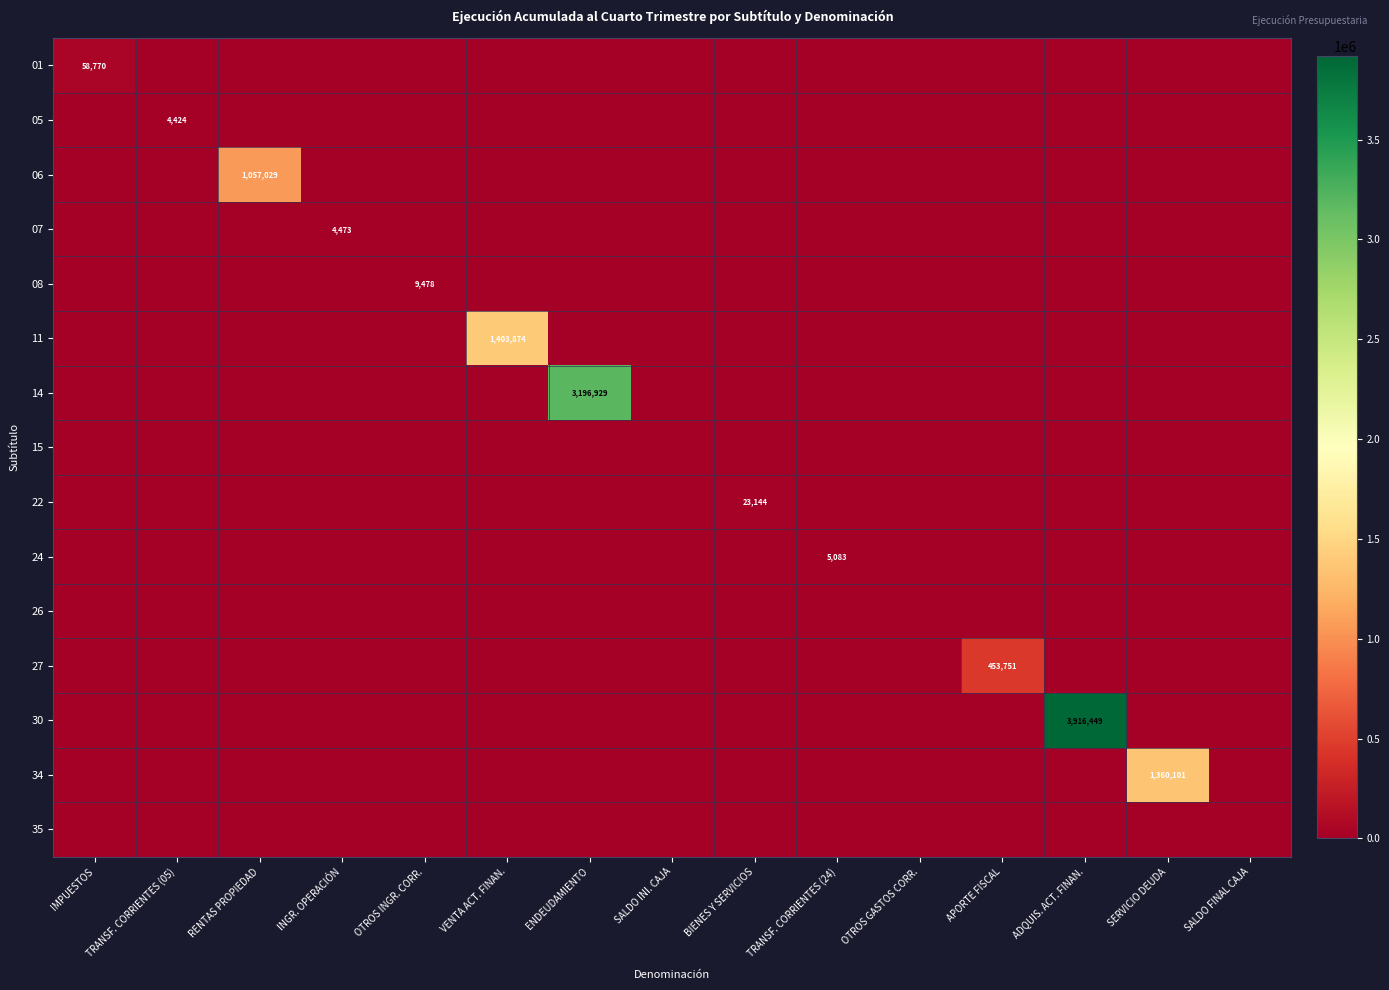

True or false: 07 has a value of 2958 at SALDO INI. CAJA.

False